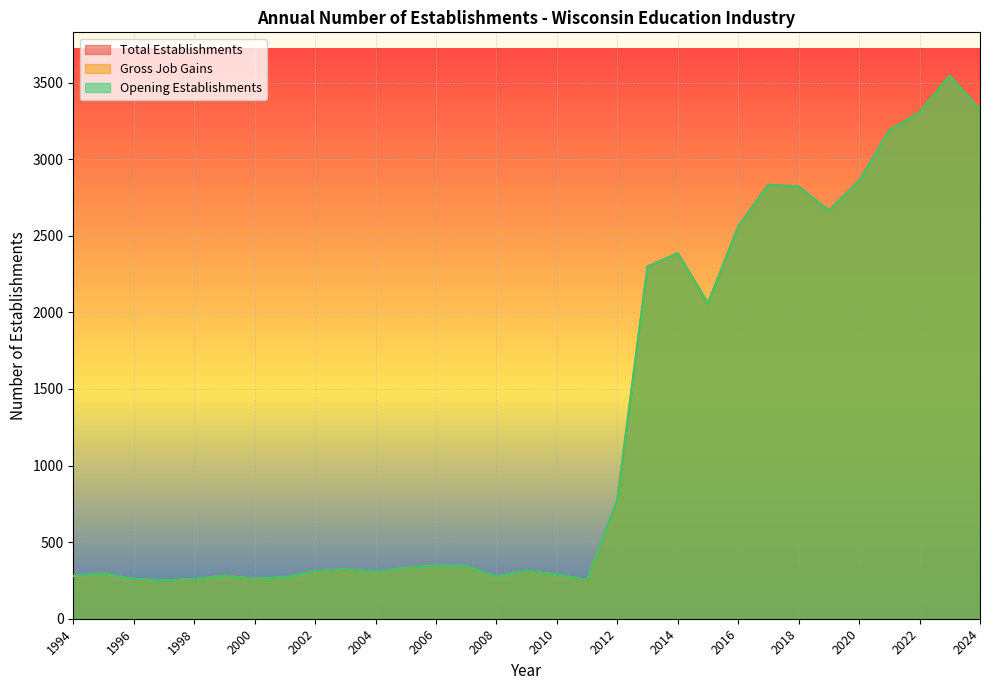

True or false: Total Establishments has a value of 343 at 2007.

True